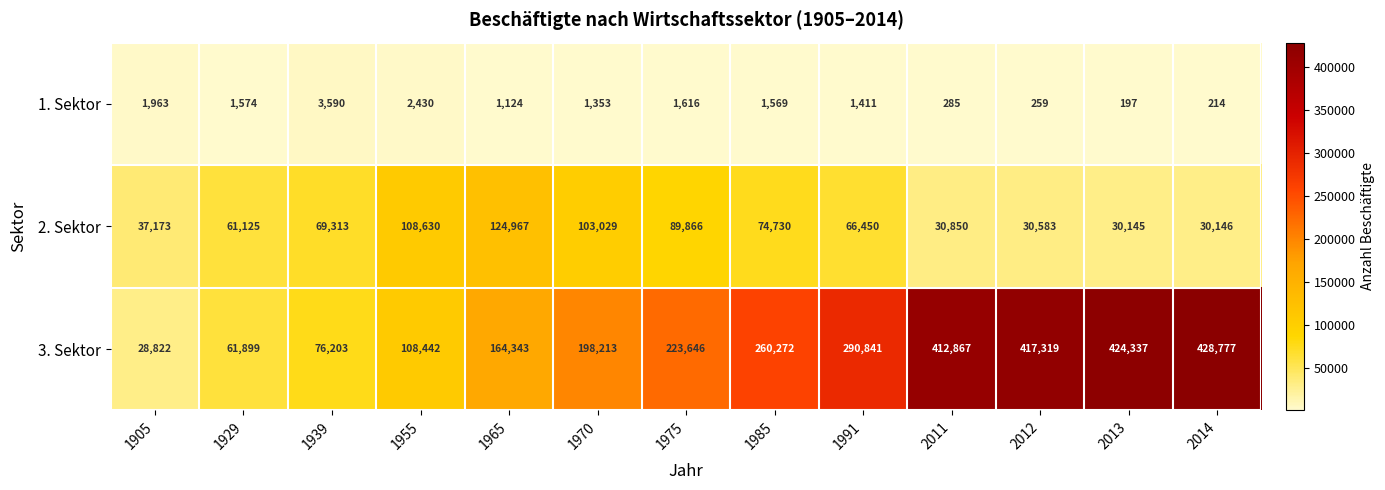

True or false: 3. Sektor has a value of 424337 at 2013.

True